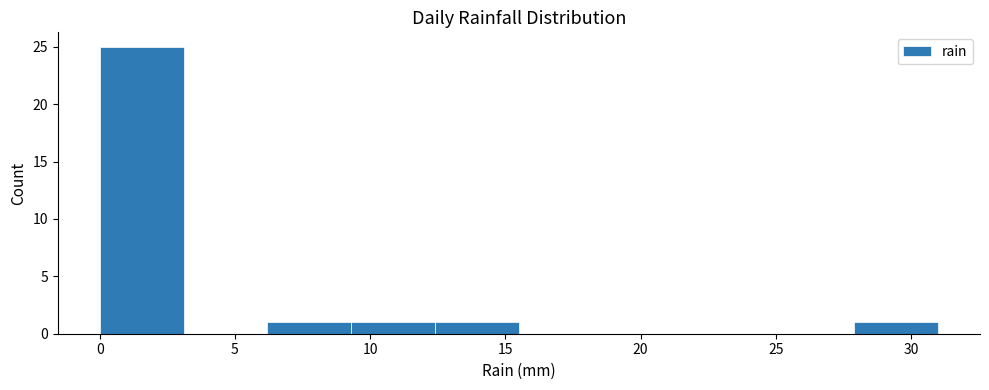

Reading left to right, transcribe this chart: for each bar, give the range it covers on the x-axis and its height. Neither the bar edges nor the heights are printed on the chart, so give them approximately, as read against the axes.

0.0 to 3.1: 25
3.1 to 6.2: 0
6.2 to 9.3: 1
9.3 to 12.4: 1
12.4 to 15.5: 1
15.5 to 18.6: 0
18.6 to 21.7: 0
21.7 to 24.8: 0
24.8 to 27.9: 0
27.9 to 31.0: 1